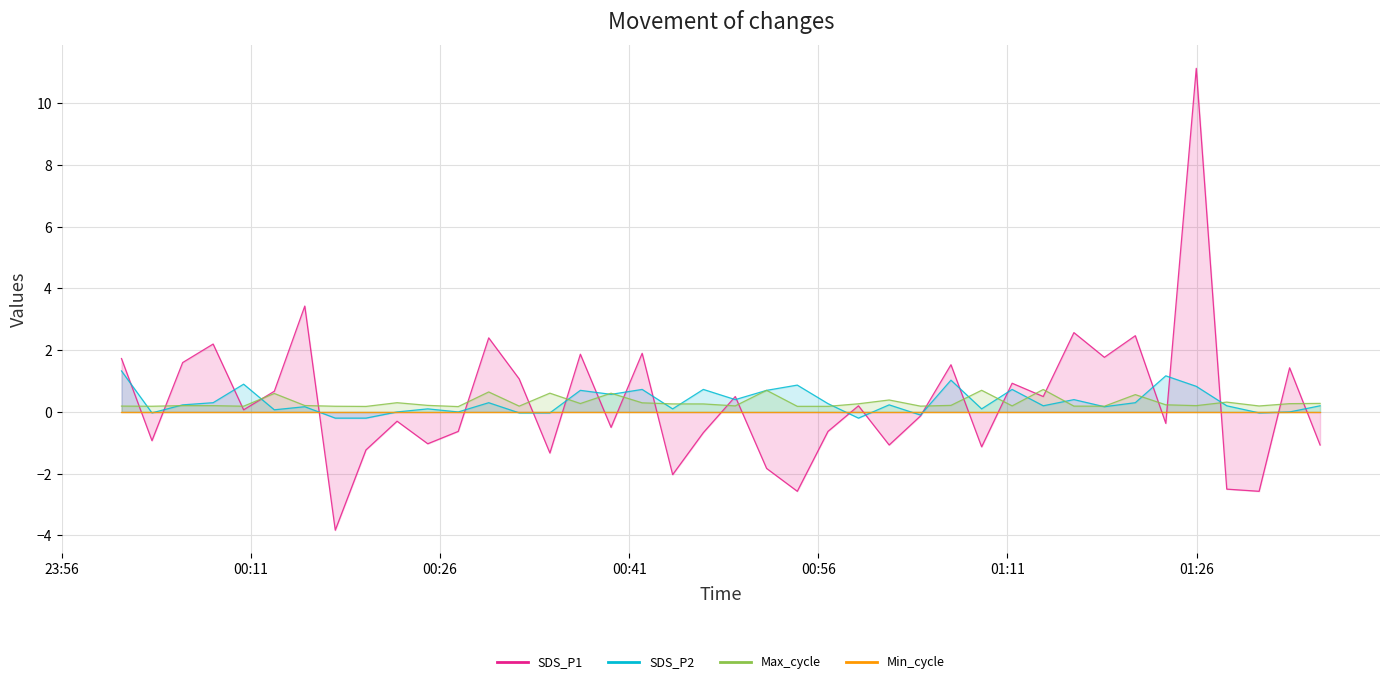

What is the sum of the SDS_P1 values at 2021/08/17 00:17:42 and 2021/08/17 00:25:02?

-4.9